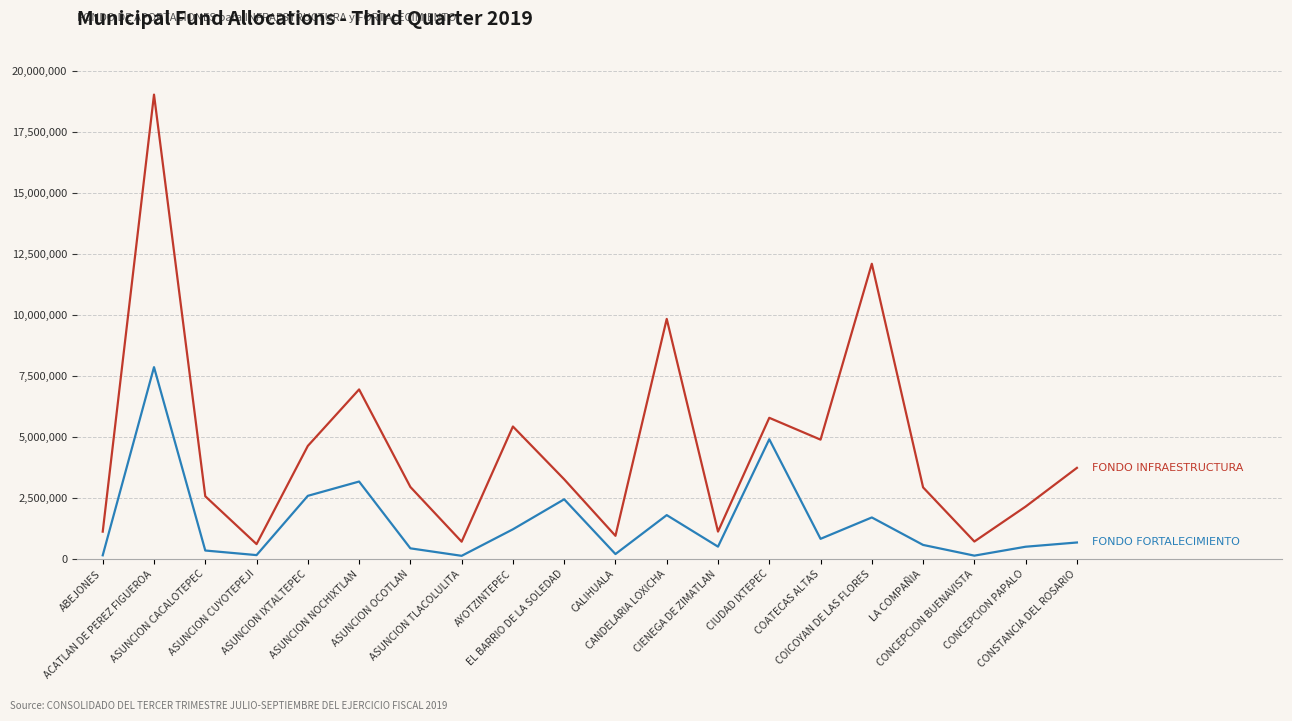

What is the greatest value displayed?

19019700